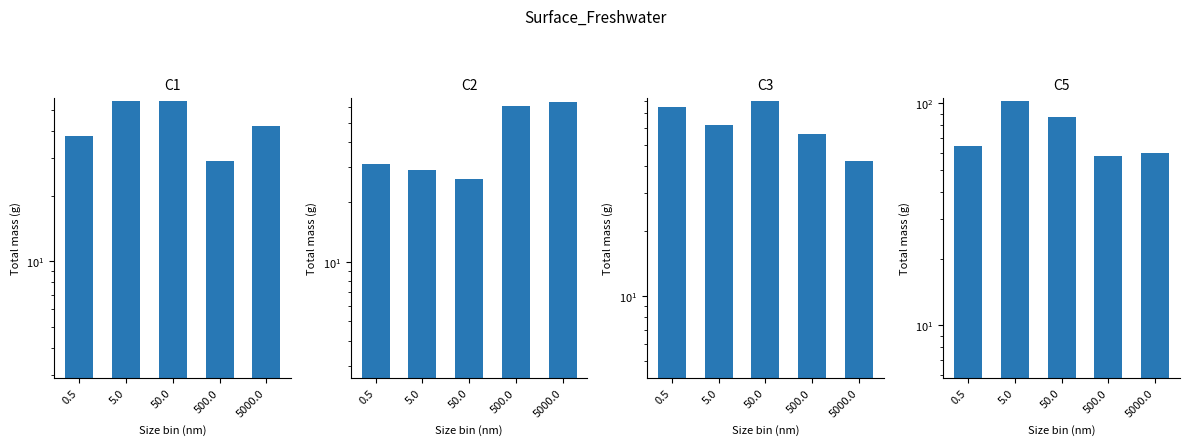

List the labels in order of C1 value, smallest first.

500.0, 0.5, 5000.0, 5.0, 50.0